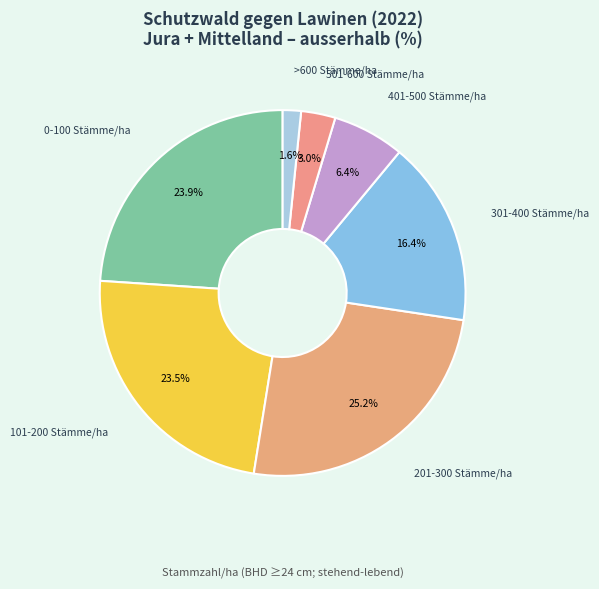

Which category has the smallest portion of the pie?

>600 Stämme/ha